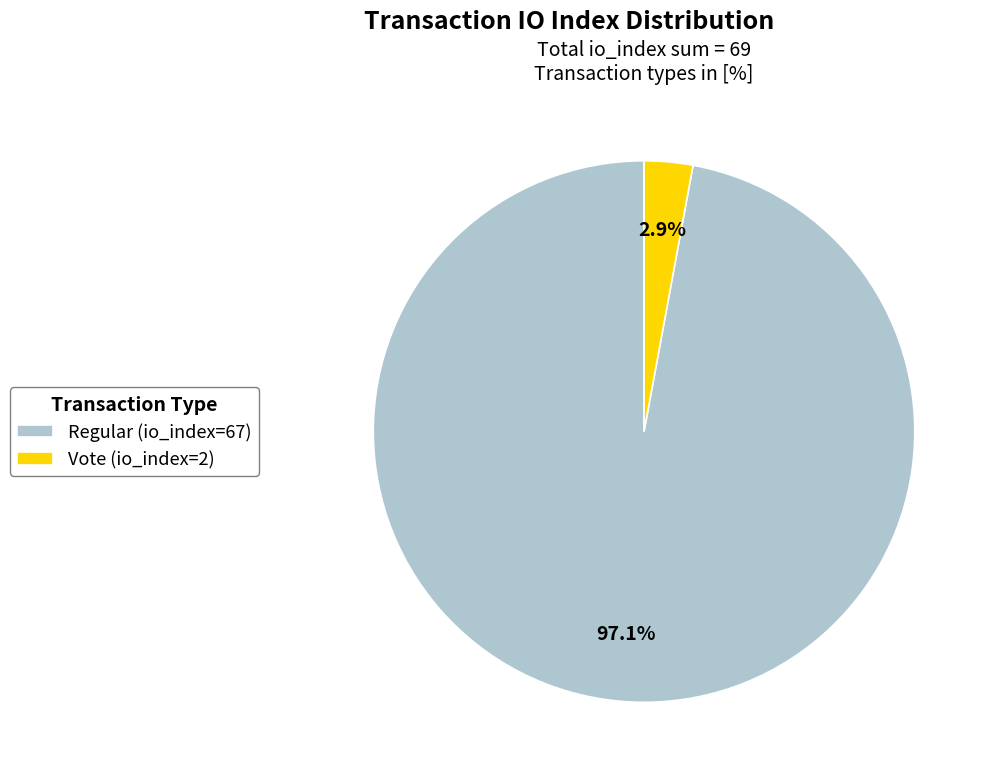

True or false: Vote (io_index=2) accounts for 18% of the total.

False